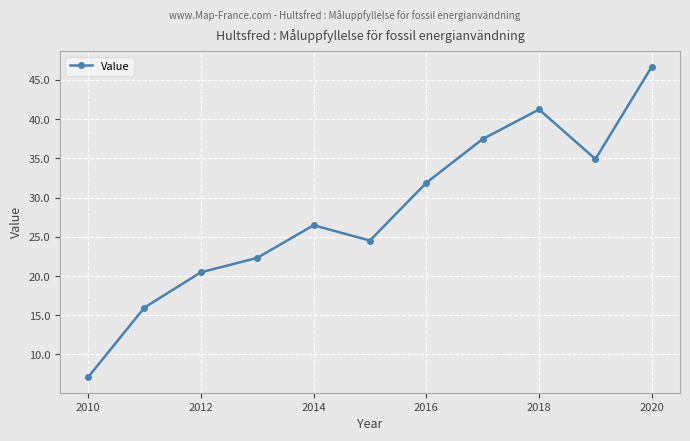

What is the maximum value shown in the chart?

46.7